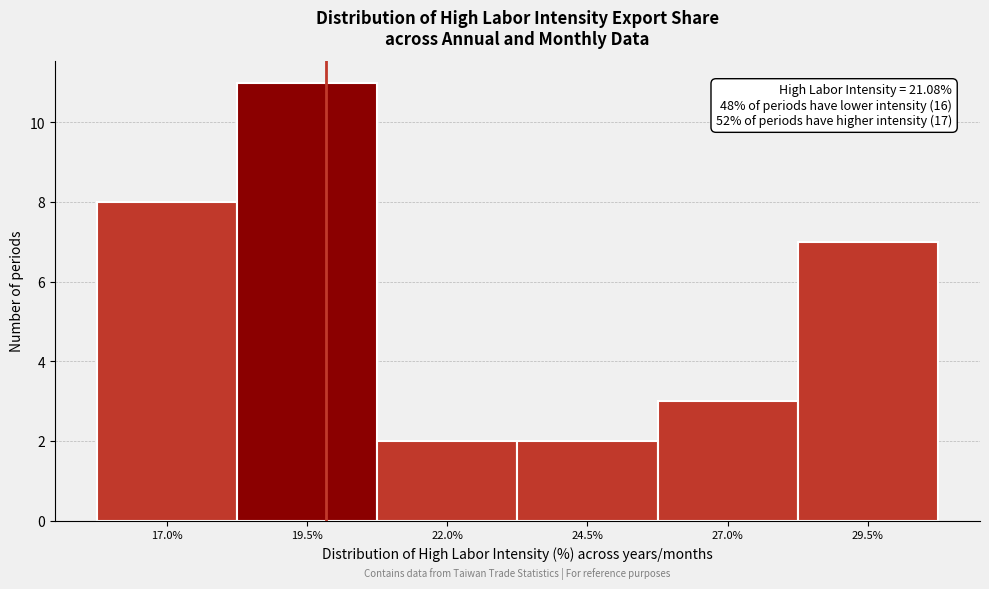

Reading left to right, what are all the values shown in this chart?

8	11	2	2	3	7